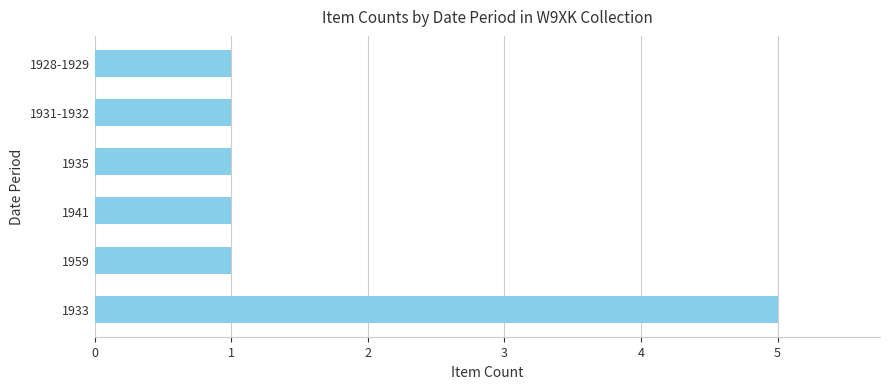

Reading bottom to top, extract all data points from this chart.

5	1	1	1	1	1